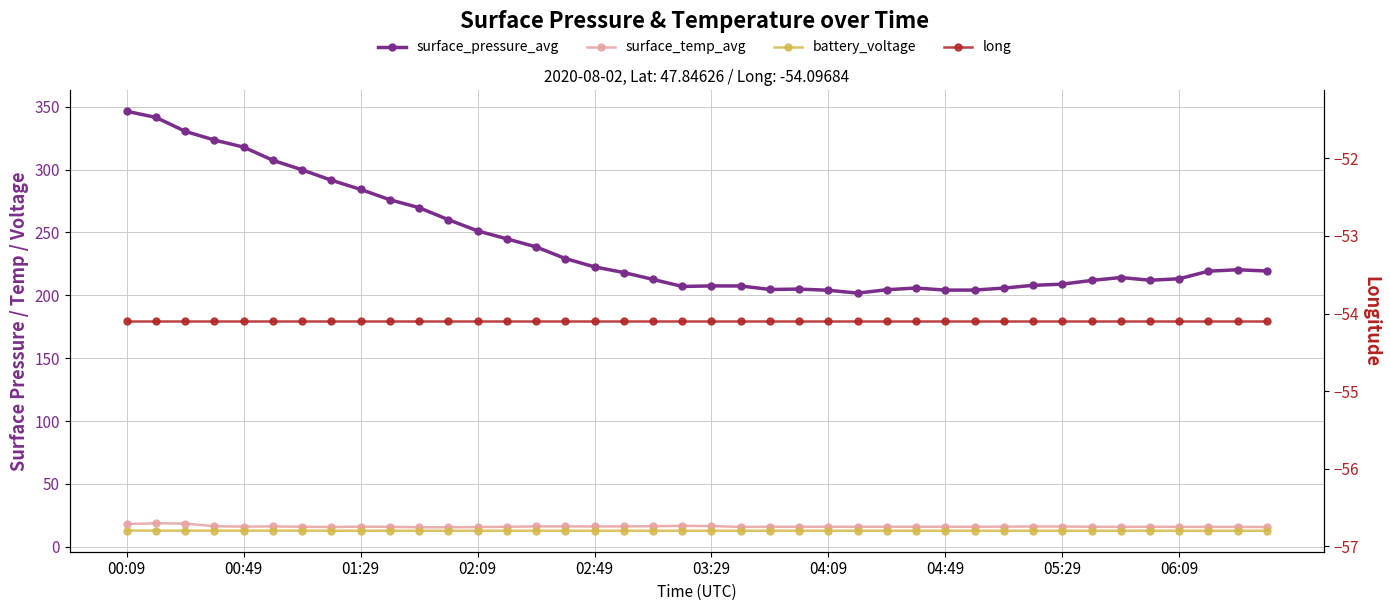

Does the chart display data point markers on the line(s)?

Yes